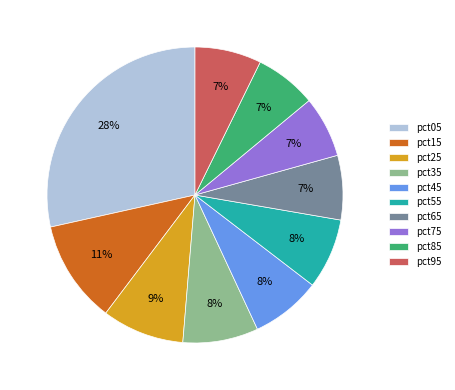

How many segments does this pie chart have?

10